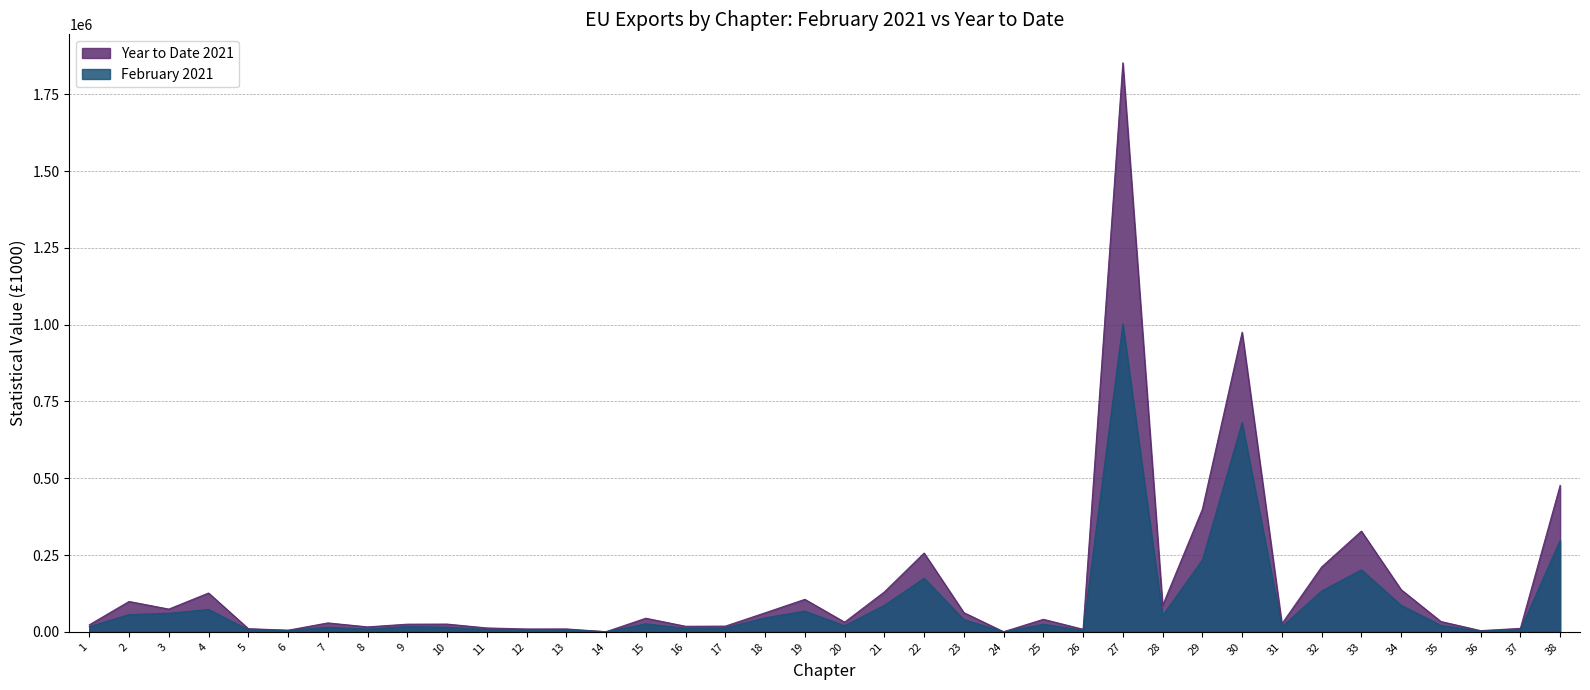

Does the chart have visible grid lines?

Yes